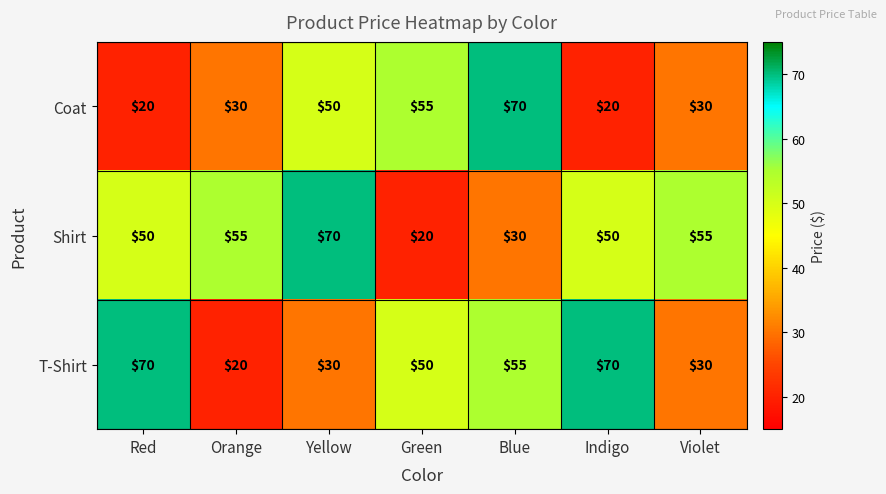

Which series has the largest total across all categories?

Shirt